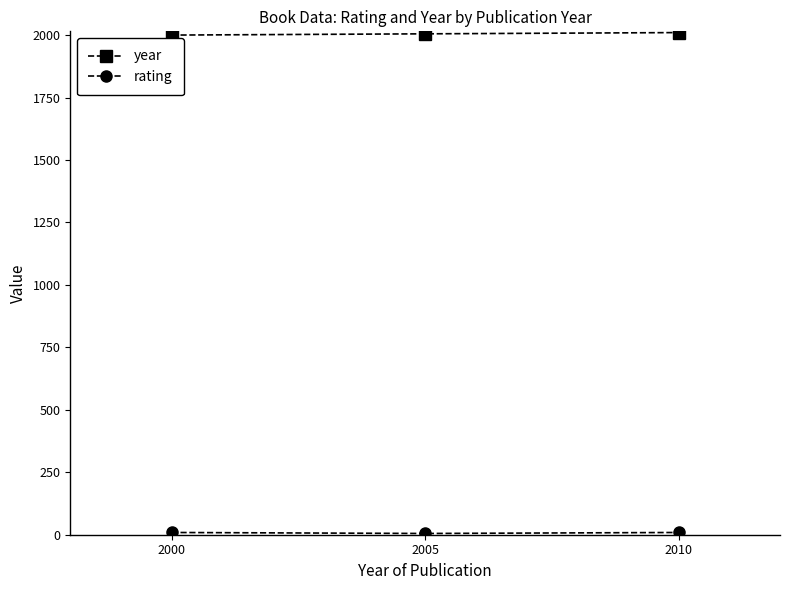

What is the sum of all year values?

6015